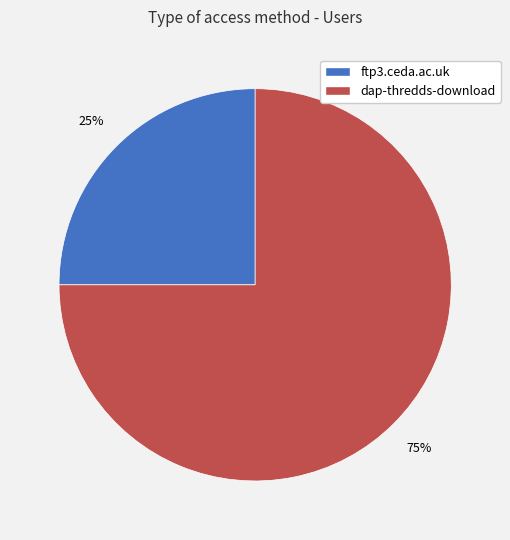

How many slices are in this pie chart?

2